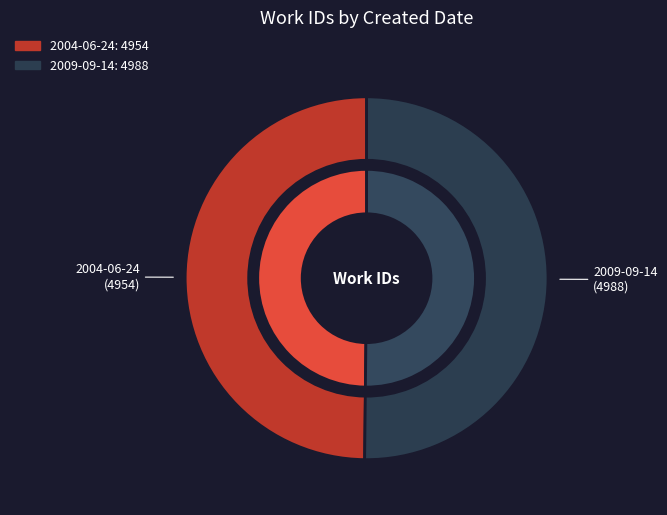

What percentage do 2009-09-14 and 2004-06-24 together represent?

100.0%